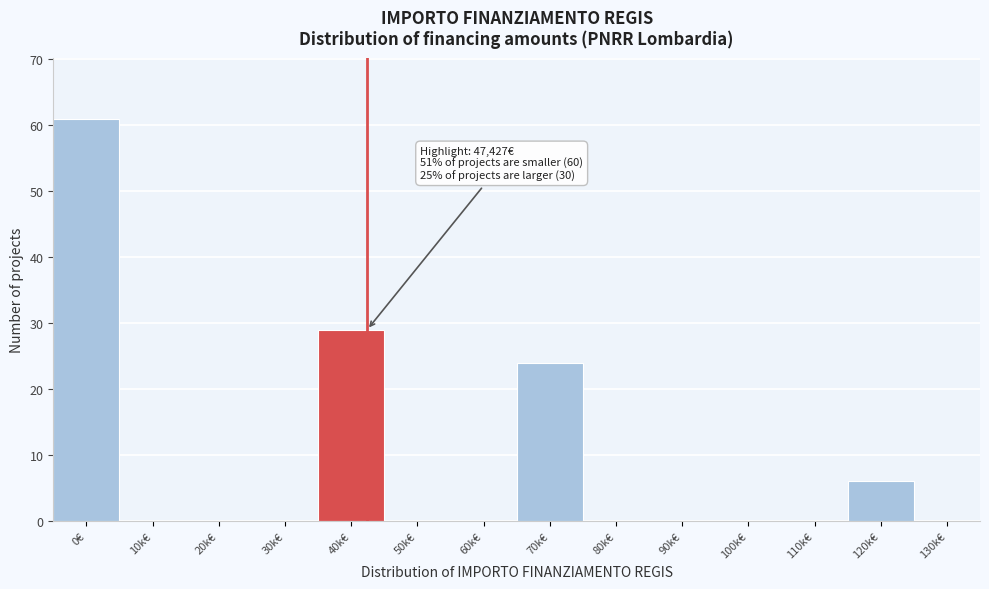

Reading right to left, list all the values displayed in this chart.

130k€=0	120k€=6	110k€=0	100k€=0	90k€=0	80k€=0	70k€=24	60k€=0	50k€=0	40k€=29	30k€=0	20k€=0	10k€=0	0€=61